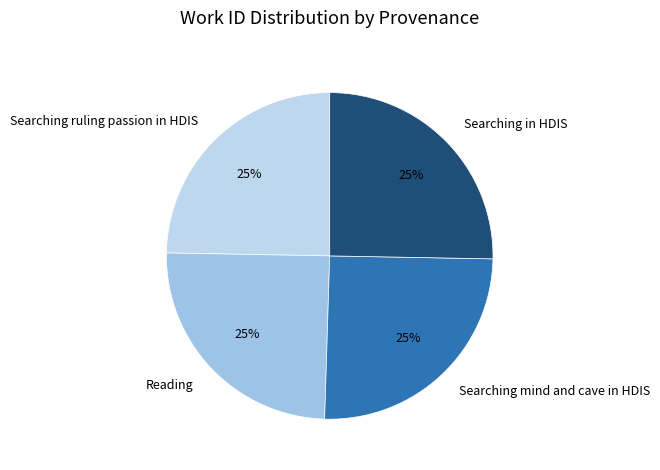

Approximately how many times larger is the value at Searching in HDIS compared to Searching mind and cave in HDIS?

1.0